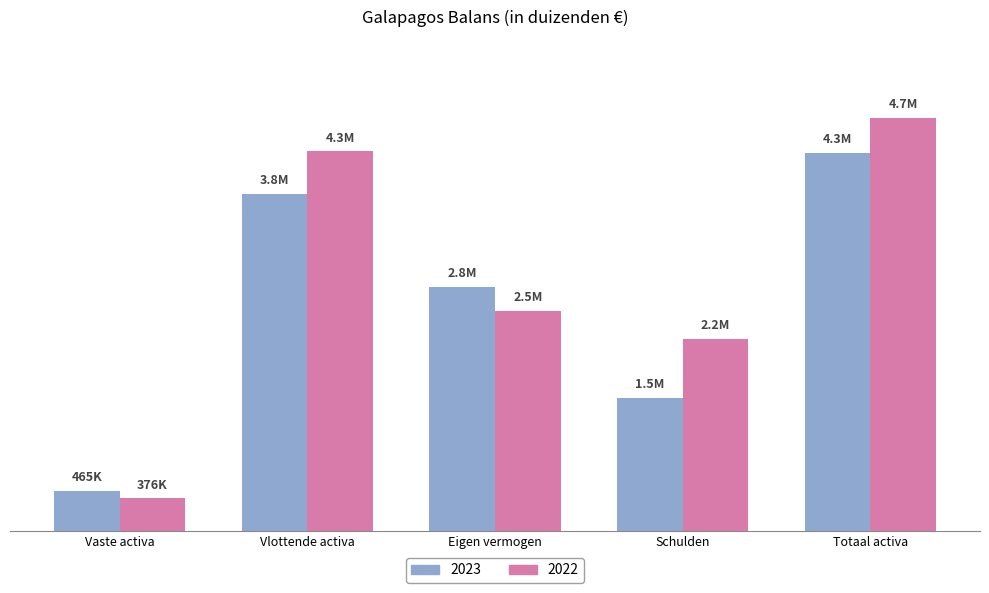

Does the chart contain stacked bars?

No